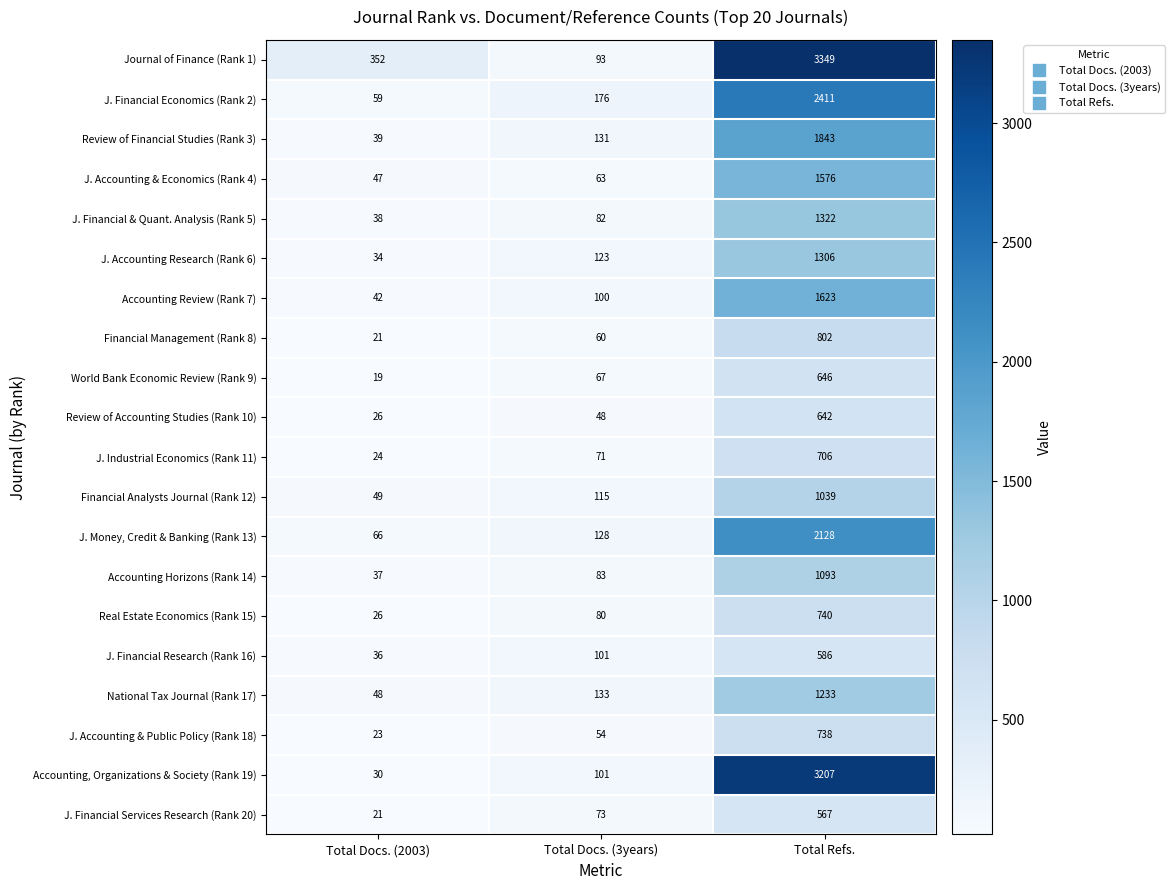

Rank the series at Total Refs. from highest to lowest value.

Journal of Finance (Rank 1), Accounting, Organizations & Society (Rank 19), J. Financial Economics (Rank 2), J. Money, Credit & Banking (Rank 13), Review of Financial Studies (Rank 3), Accounting Review (Rank 7), J. Accounting & Economics (Rank 4), J. Financial & Quant. Analysis (Rank 5), J. Accounting Research (Rank 6), National Tax Journal (Rank 17), Accounting Horizons (Rank 14), Financial Analysts Journal (Rank 12), Financial Management (Rank 8), Real Estate Economics (Rank 15), J. Accounting & Public Policy (Rank 18), J. Industrial Economics (Rank 11), World Bank Economic Review (Rank 9), Review of Accounting Studies (Rank 10), J. Financial Research (Rank 16), J. Financial Services Research (Rank 20)